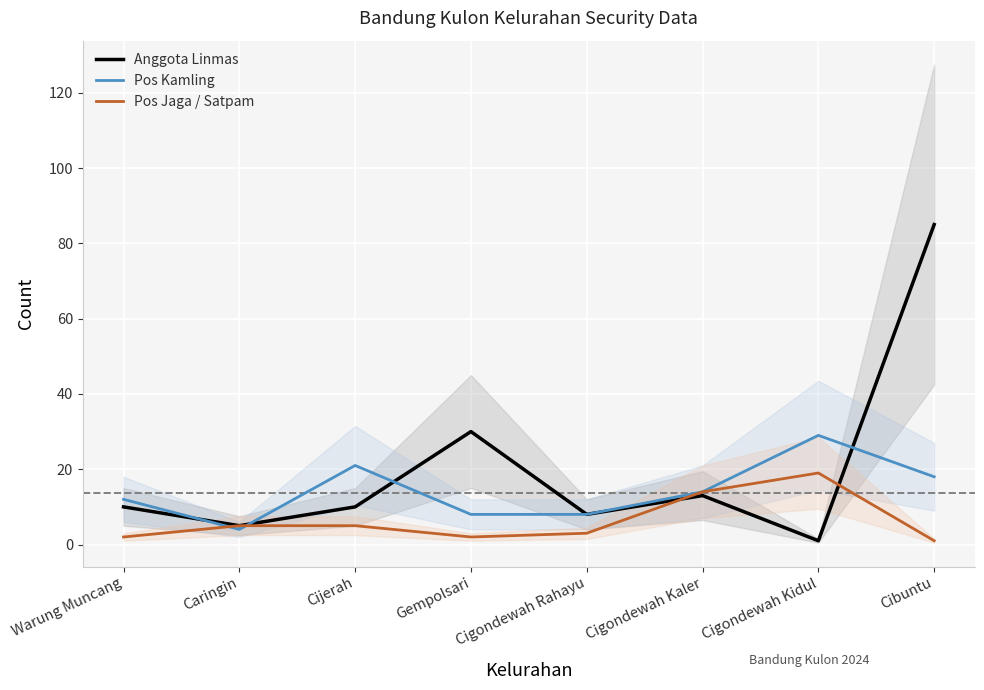

What position from the right is Cibuntu?

1